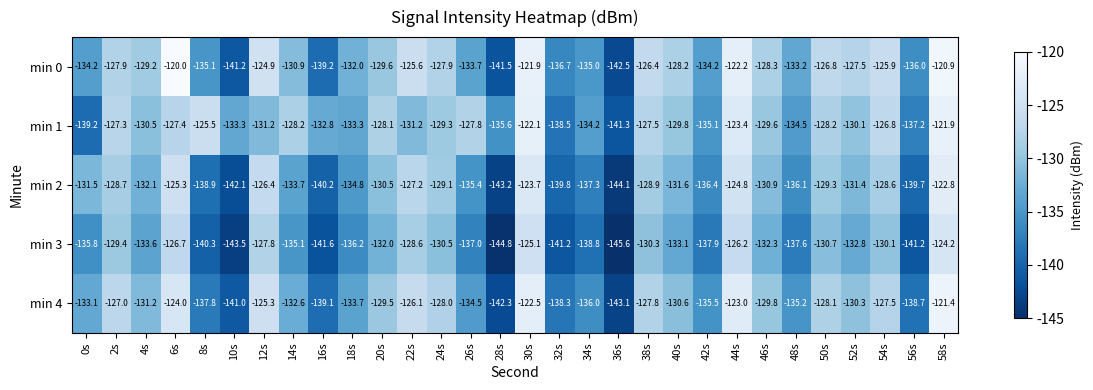

What is the average value of the min 1 series?

-130.7